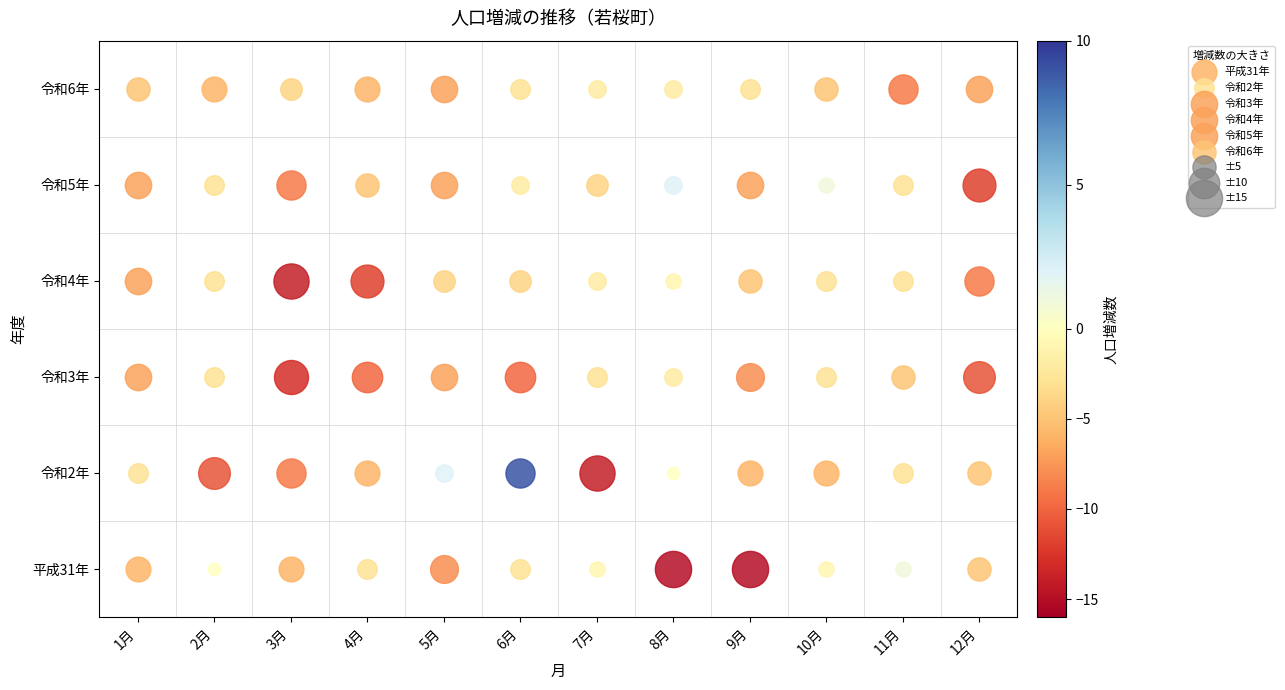

What is the difference between the highest and lowest values at 4月?

9